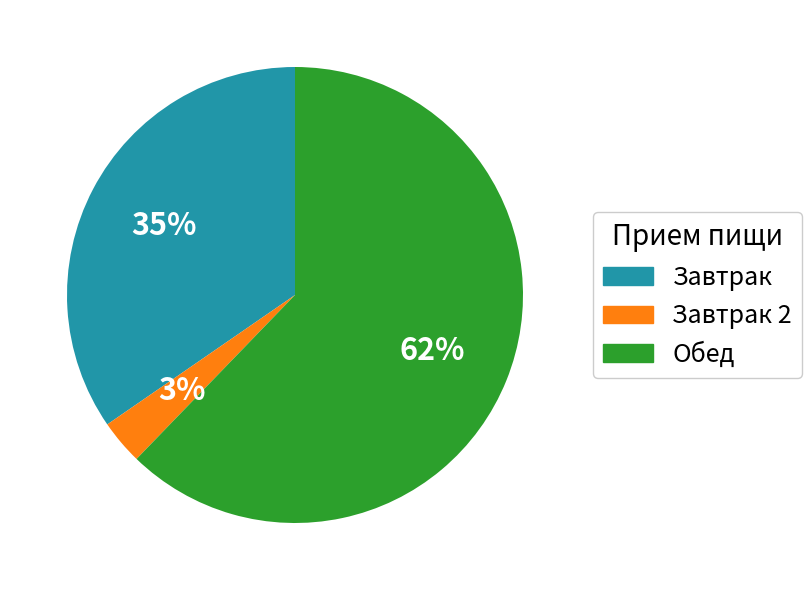

Count the number of slices in the pie.

3